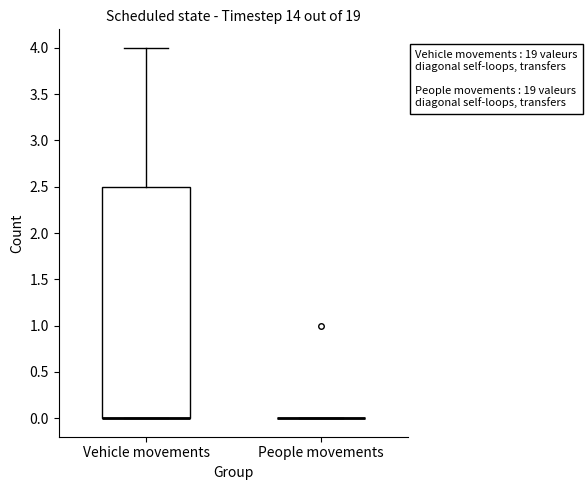

Where does the upper whisker of the box for Vehicle movements end on the y-axis? The values are not printed on the chart, so give them approximately, as read against the axis.

4.0